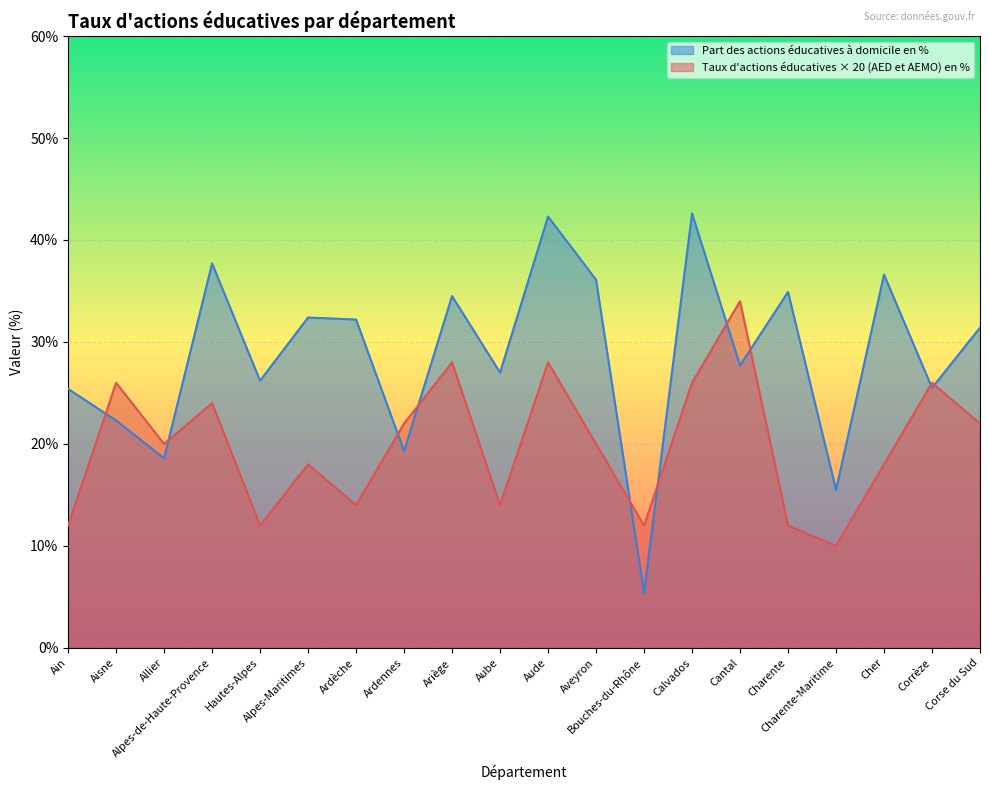

How many interior local valleys does the Part des actions éducatives à domicile en % series have?

8